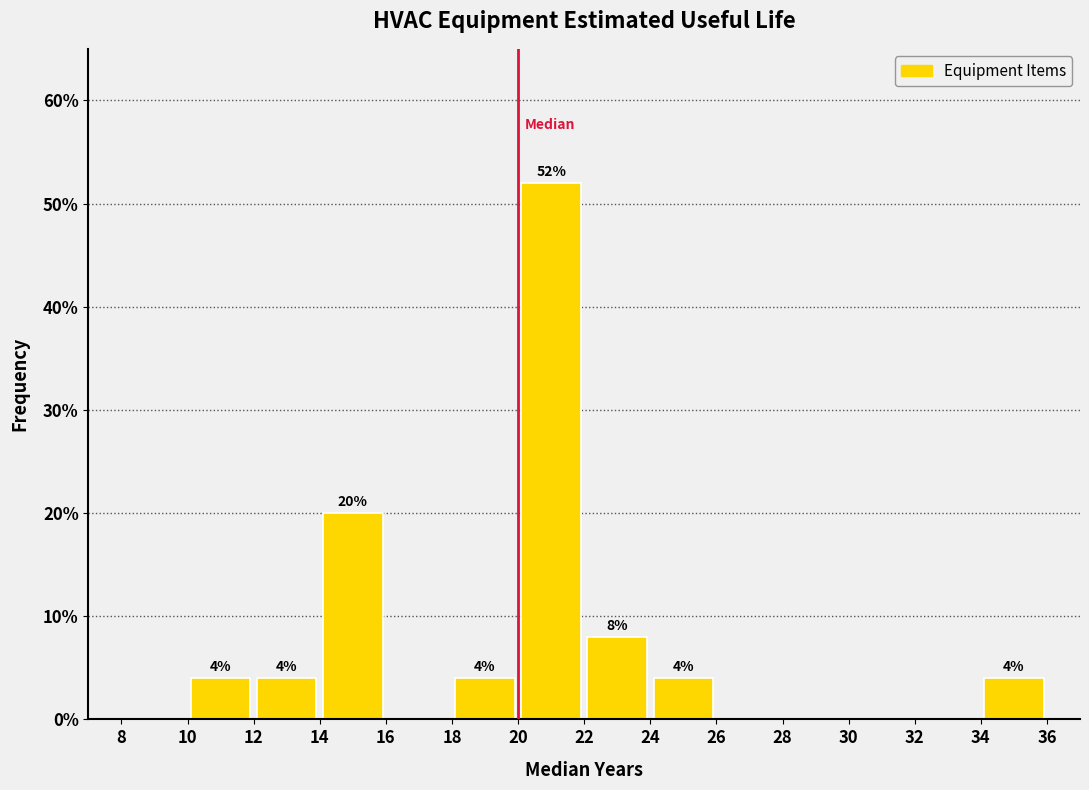

Which range on the x-axis has the tallest bar?

20 to 22